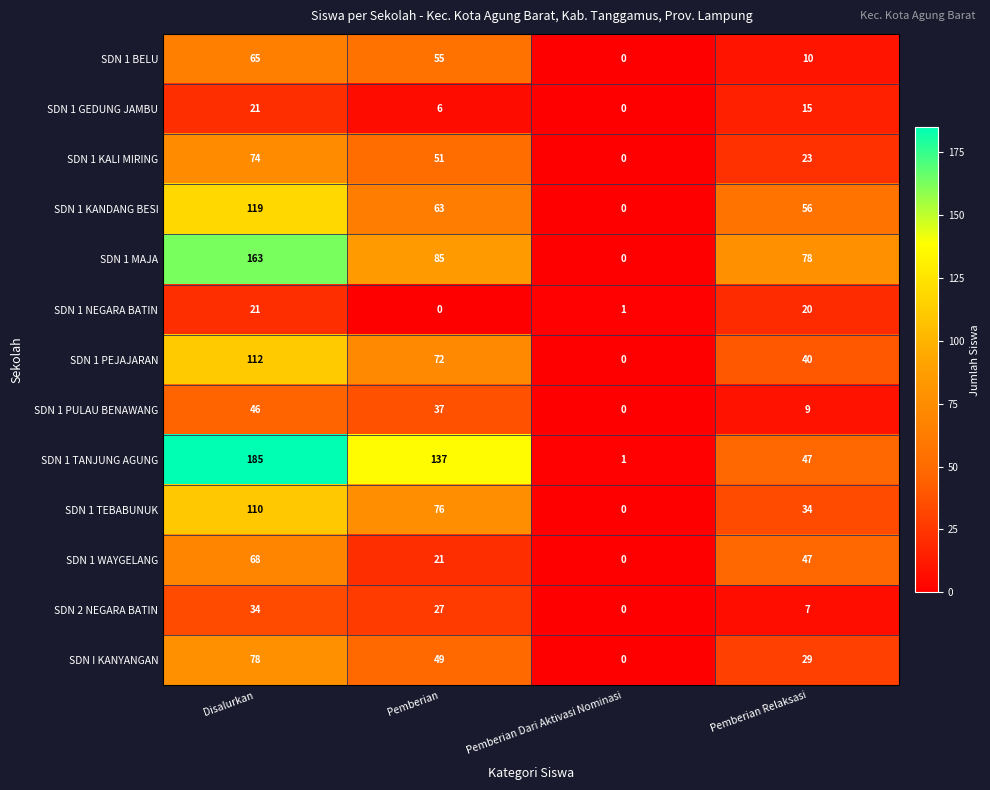

How many positive values does the SDN 1 KALI MIRING series have?

3